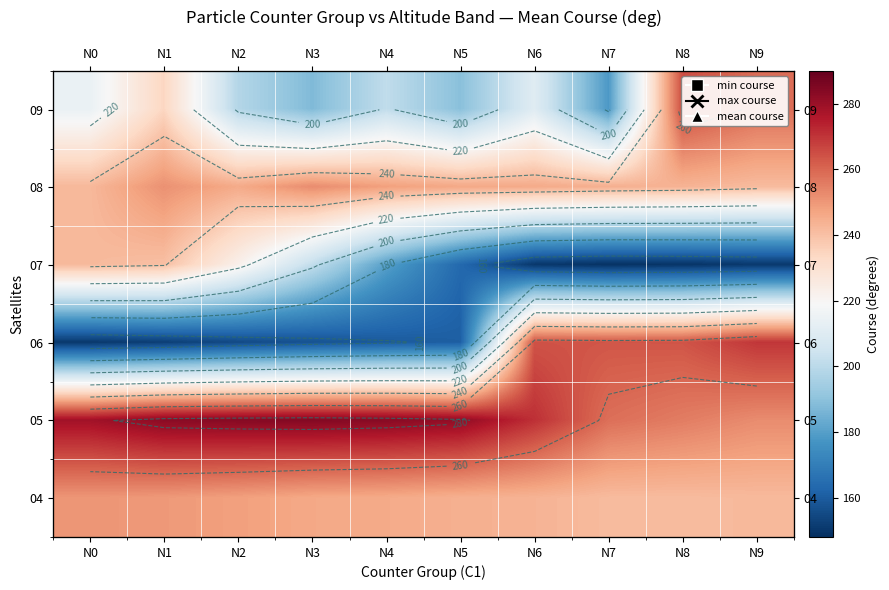

Rank the categories by 07 value from lowest to highest.

N7, N8, N6, N9, N5, N4, N3, N2, N1, N0